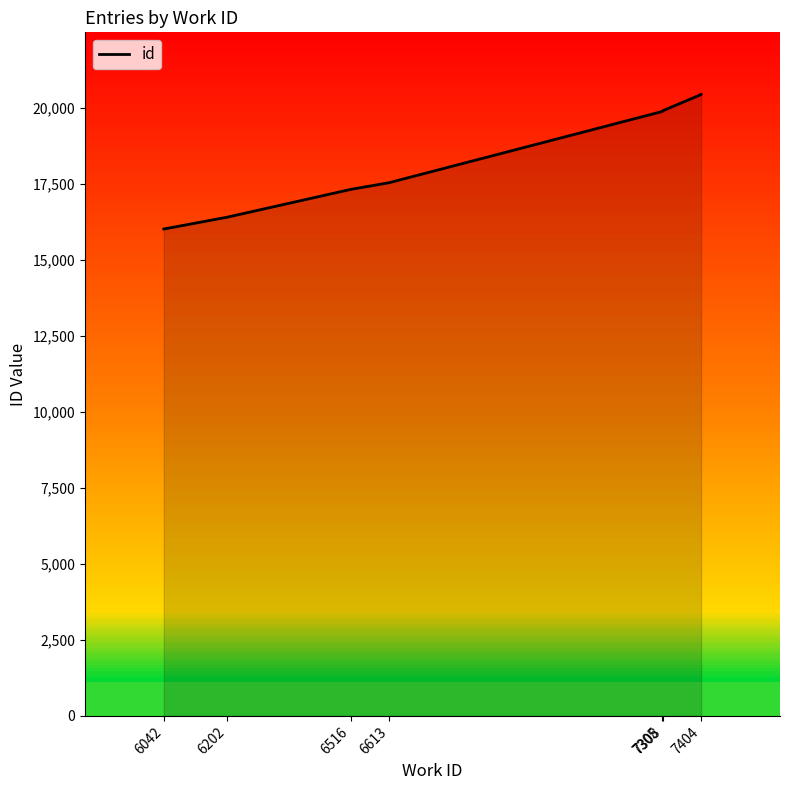

What is the label of the 9th point from the right?

6042